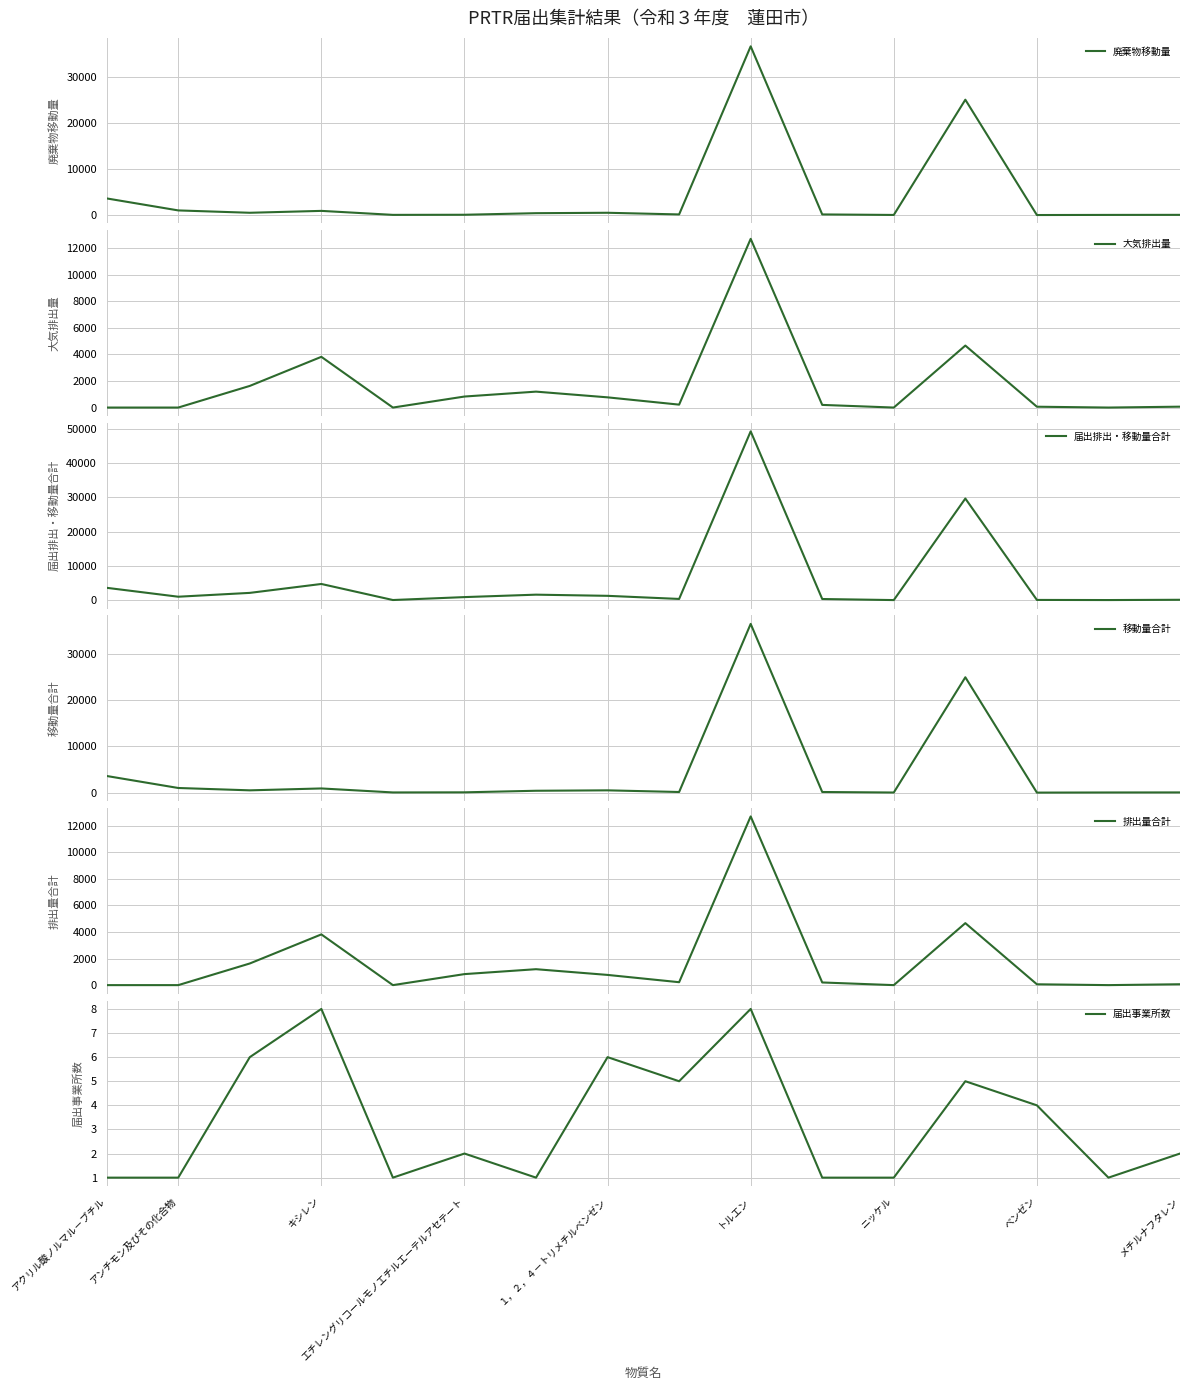

What position from the left is アクリル酸ノルマル－ブチル?

1